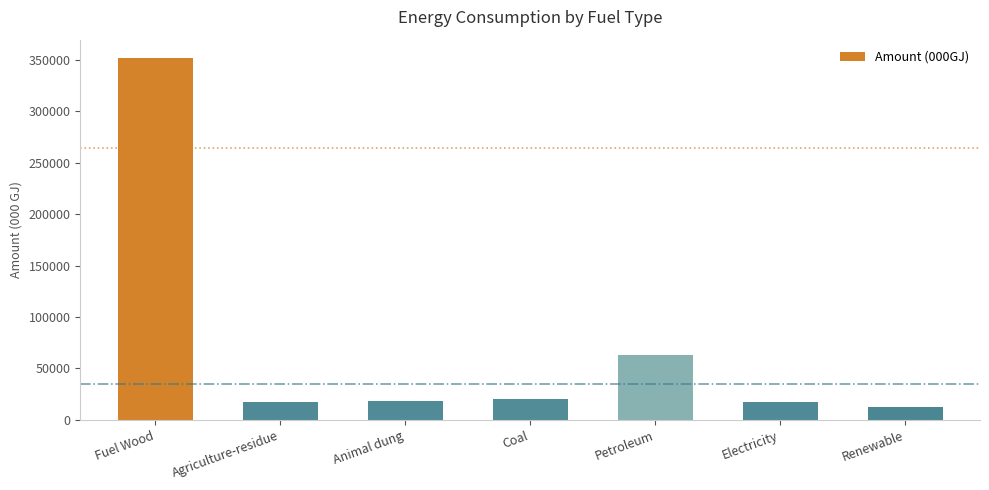

What position from the left is Renewable?

7